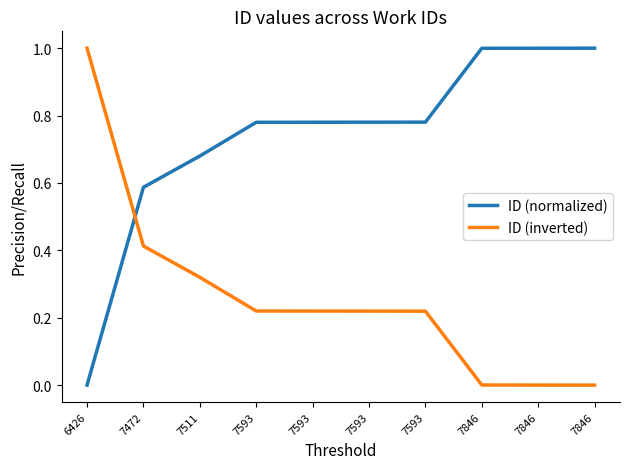

Is the value of ID (normalized) at 7846 greater than the value of ID (inverted) at 7846?

Yes